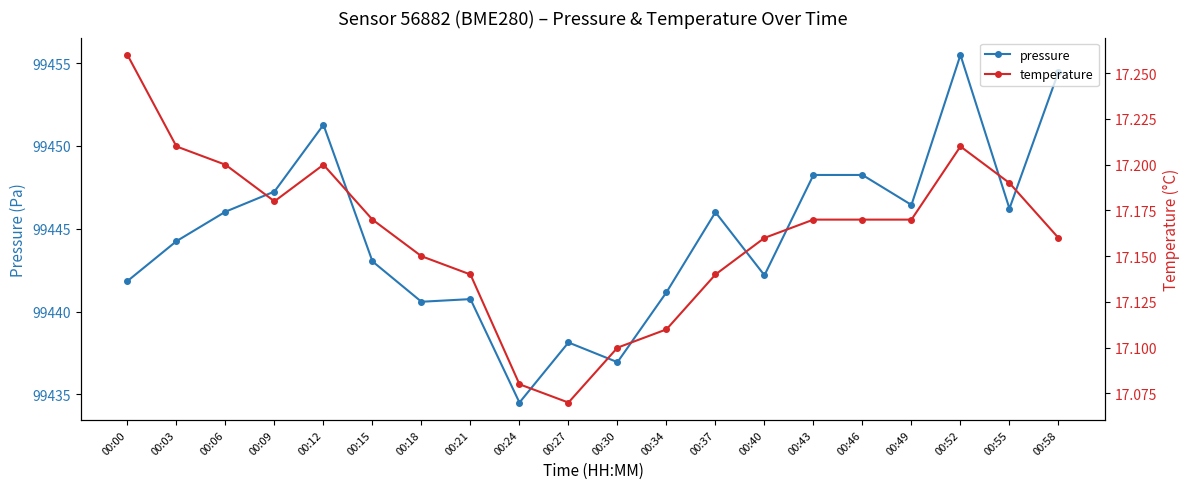

At which label is pressure closest to 99445?

00:03